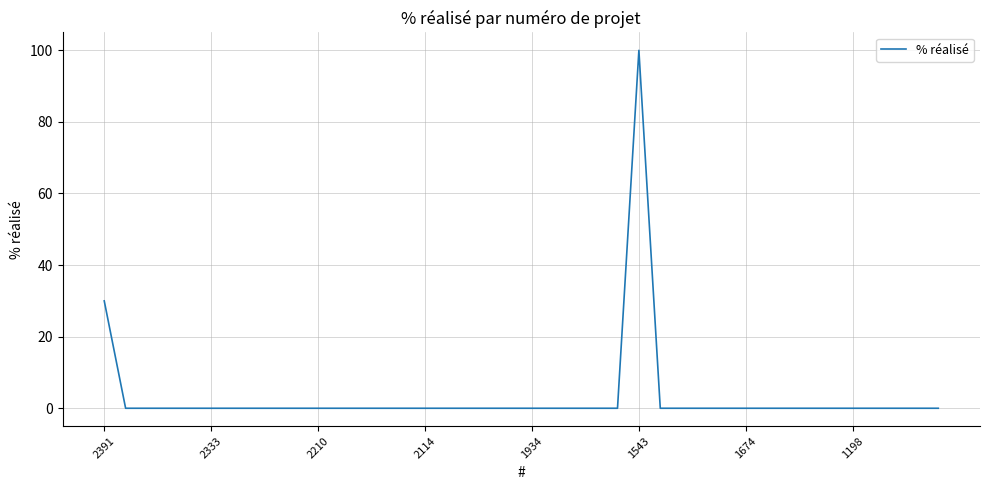

How many lines are shown in the chart?

1